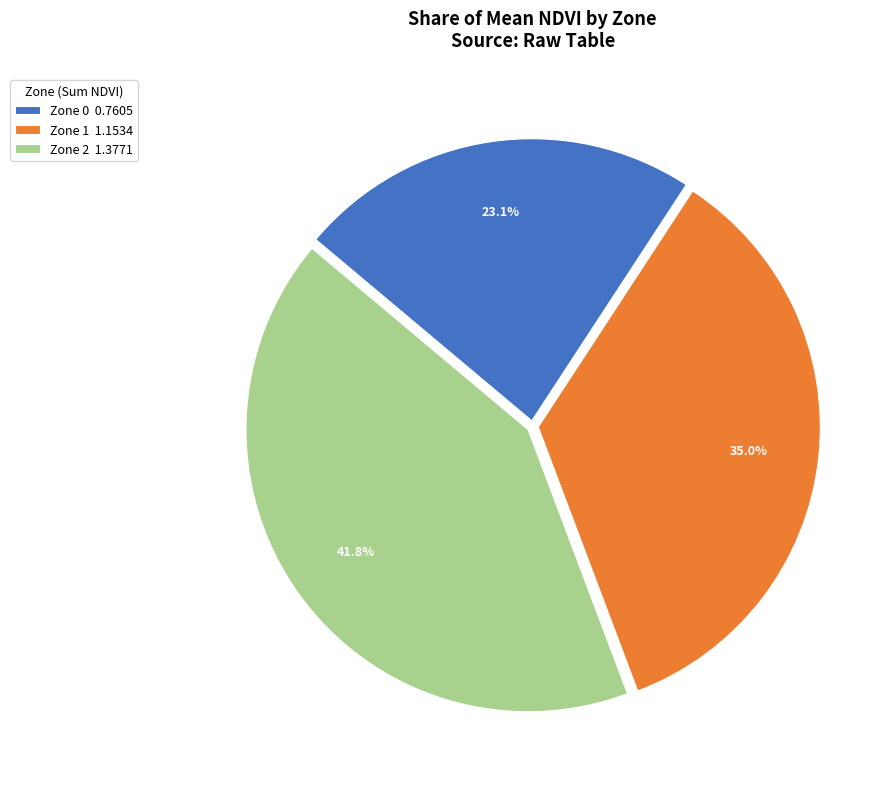

What is the largest slice in the pie chart?

Zone 2